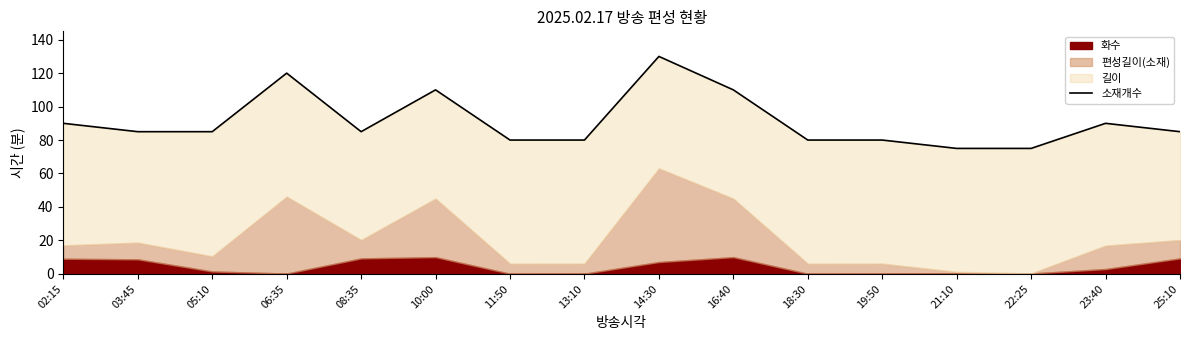

At which category does the data reach its first local valley?

08:35